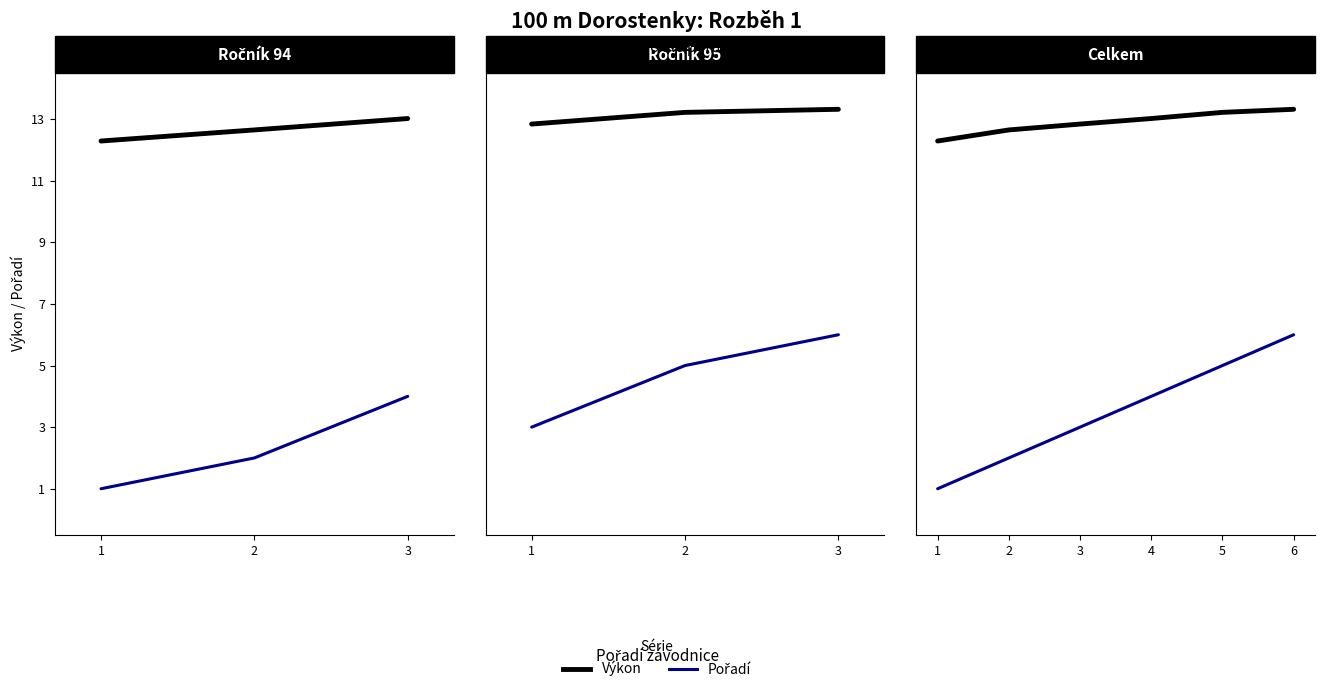

What is the value of the Výkon point at the 5th from the left?

13.2